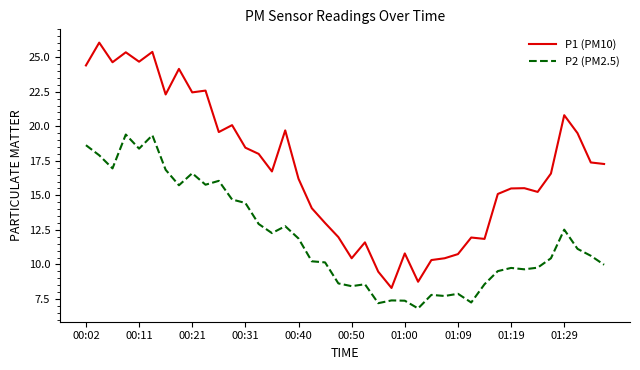

List the series in order of their peak value, lowest first.

P2 (PM2.5), P1 (PM10)